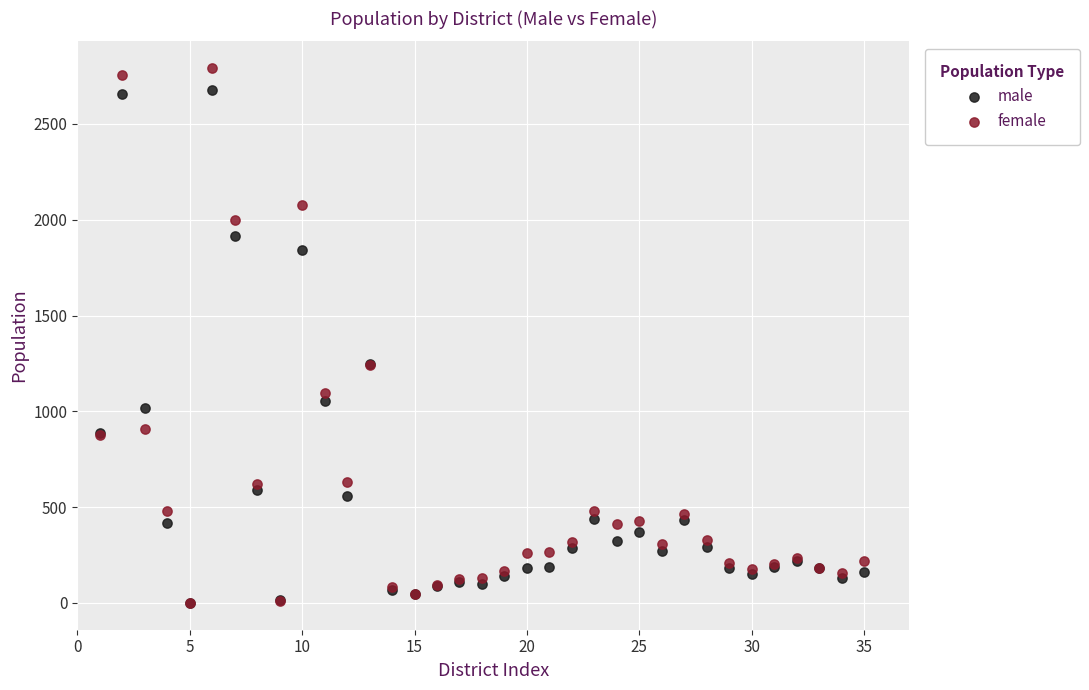

What are all the series names shown in the legend?

male, female